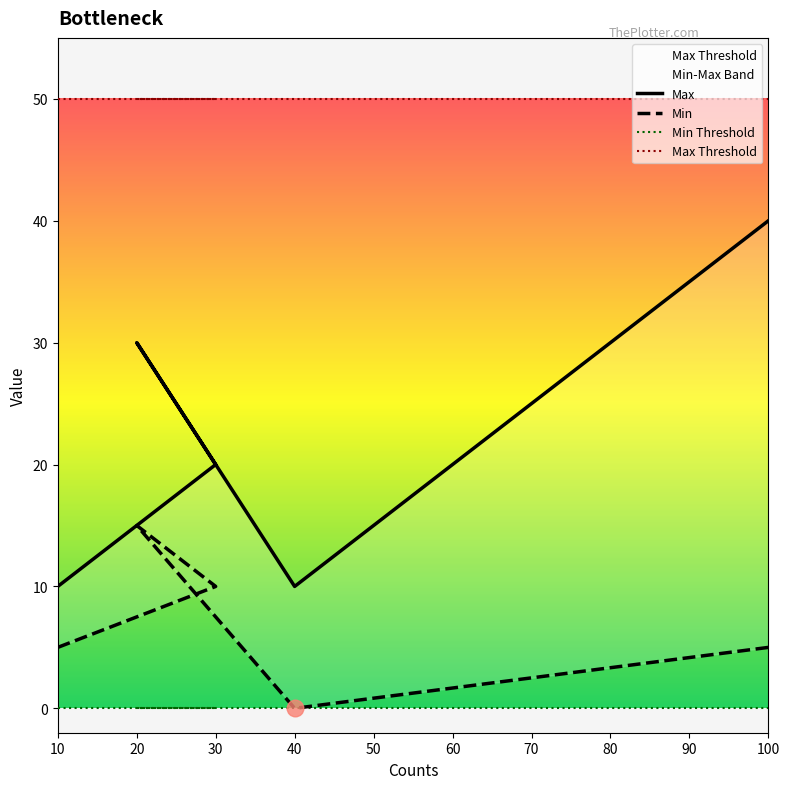

At which label does Max Threshold reach its minimum?

10